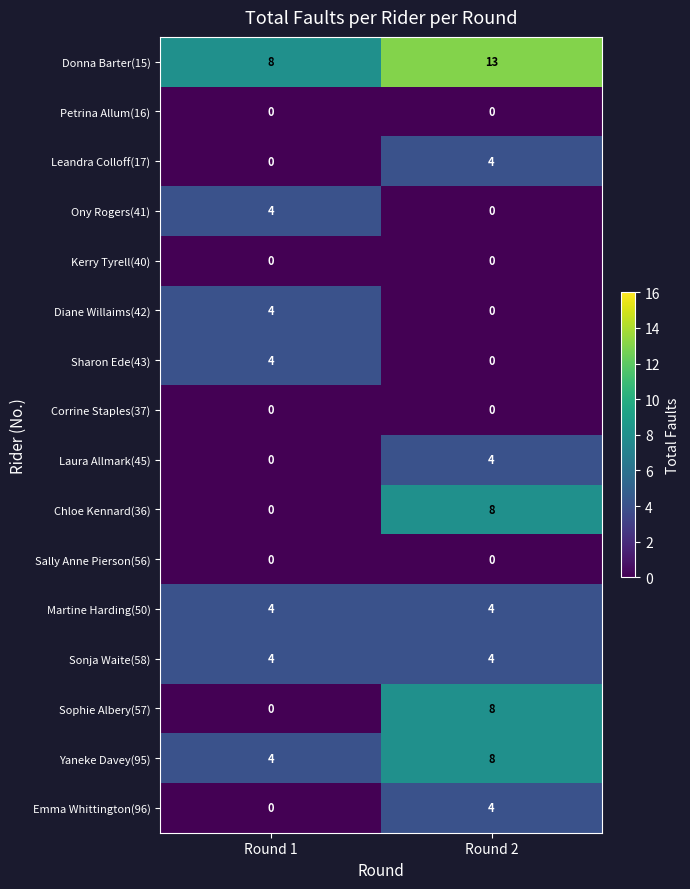

What is the spread (max minus min) of values at Round 2?

13